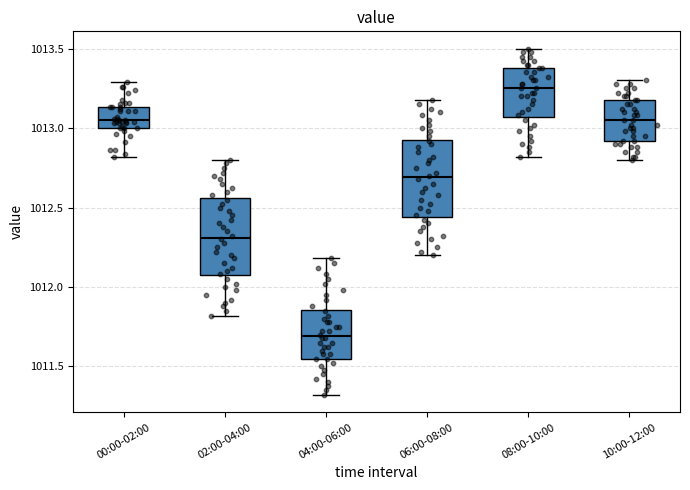

Which box has the highest median line?

08:00-10:00